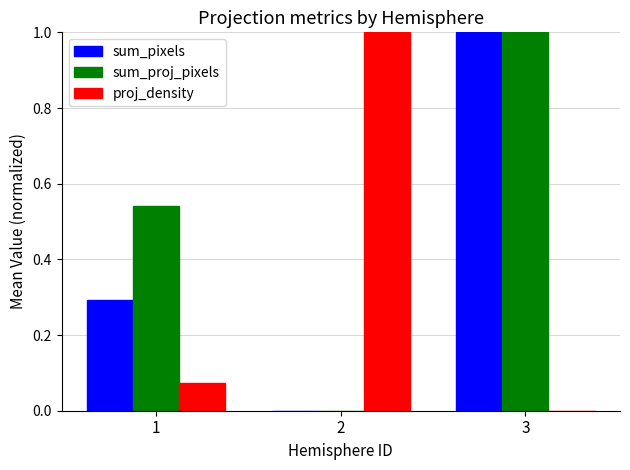

The value of sum_pixels at 2 is -0.5. True or false?

False